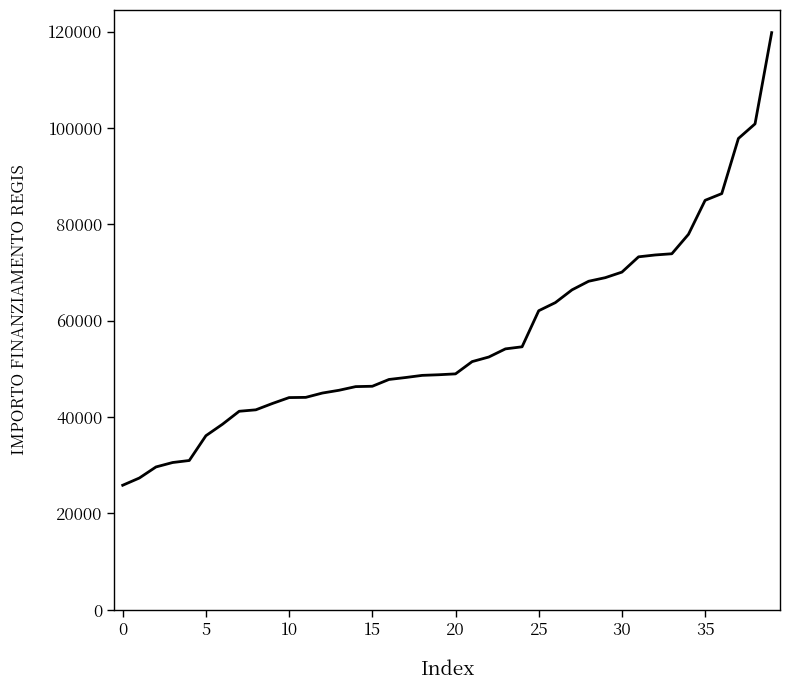

What is the smallest value displayed?

25842.4